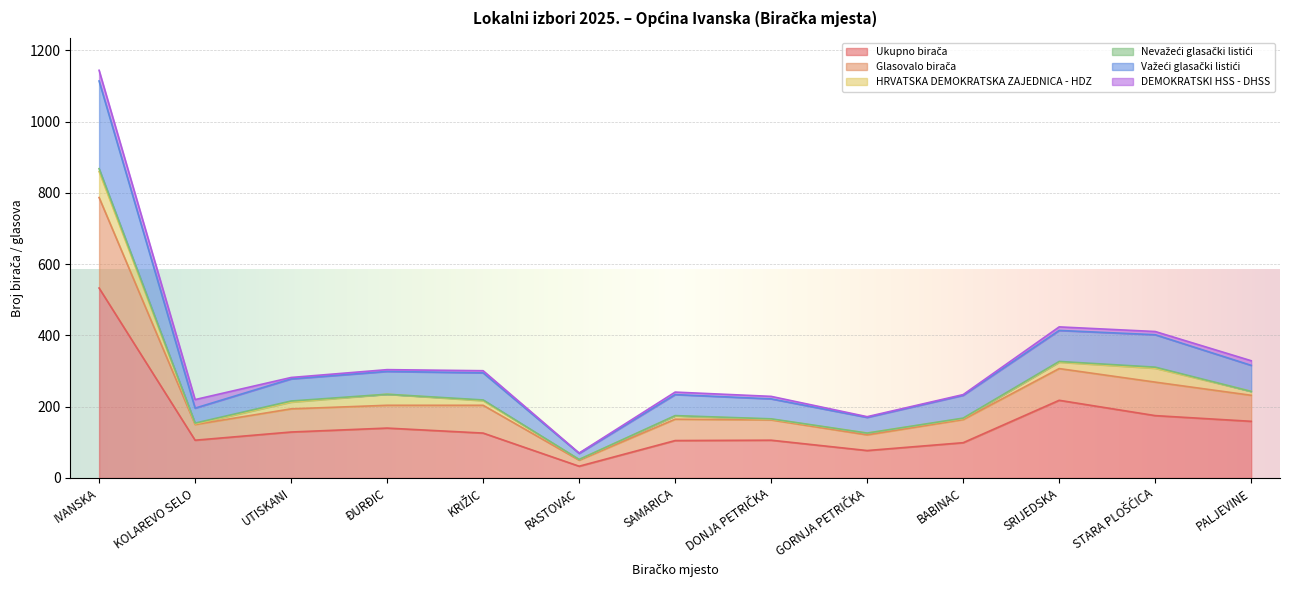

Between KOLAREVO SELO and BABINAC, which is larger?

KOLAREVO SELO